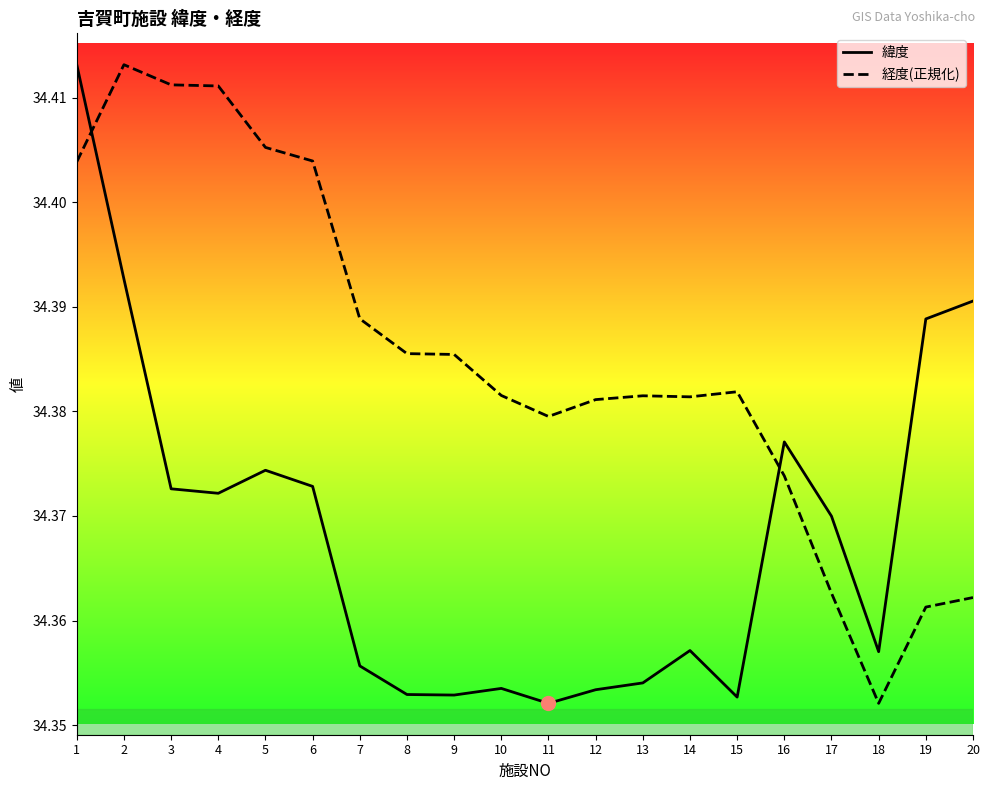

Reading left to right, extract all data points from this chart.

緯度: 34.4	34.4	34.4	34.4	34.4	34.4	34.4	34.4	34.4	34.4	34.4	34.4	34.4	34.4	34.4	34.4	34.4	34.4	34.4	34.4
経度(正規化): 34.4	34.4	34.4	34.4	34.4	34.4	34.4	34.4	34.4	34.4	34.4	34.4	34.4	34.4	34.4	34.4	34.4	34.4	34.4	34.4